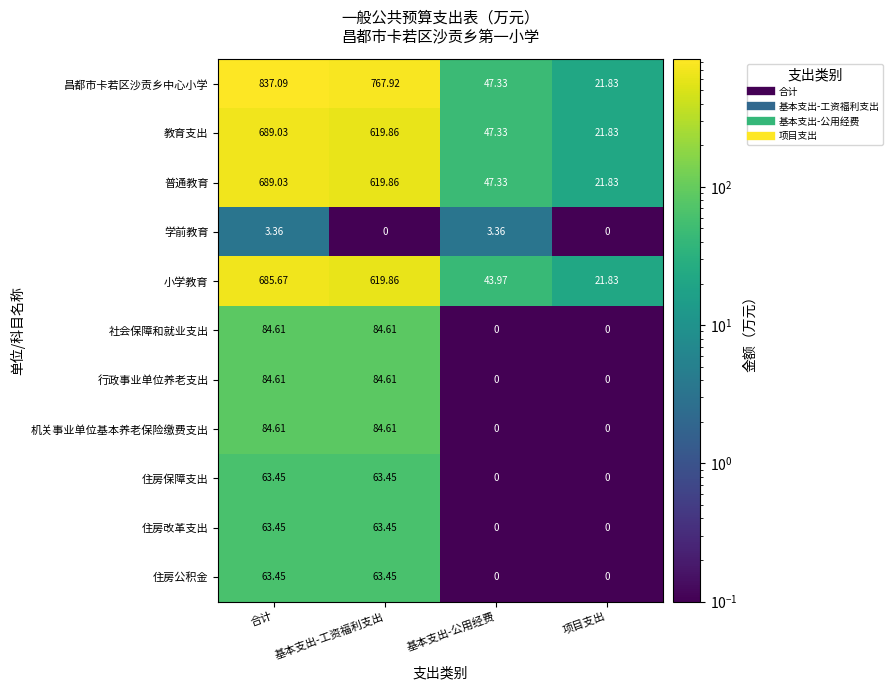

Where does the 住房保障支出 series first go above 63?

合计